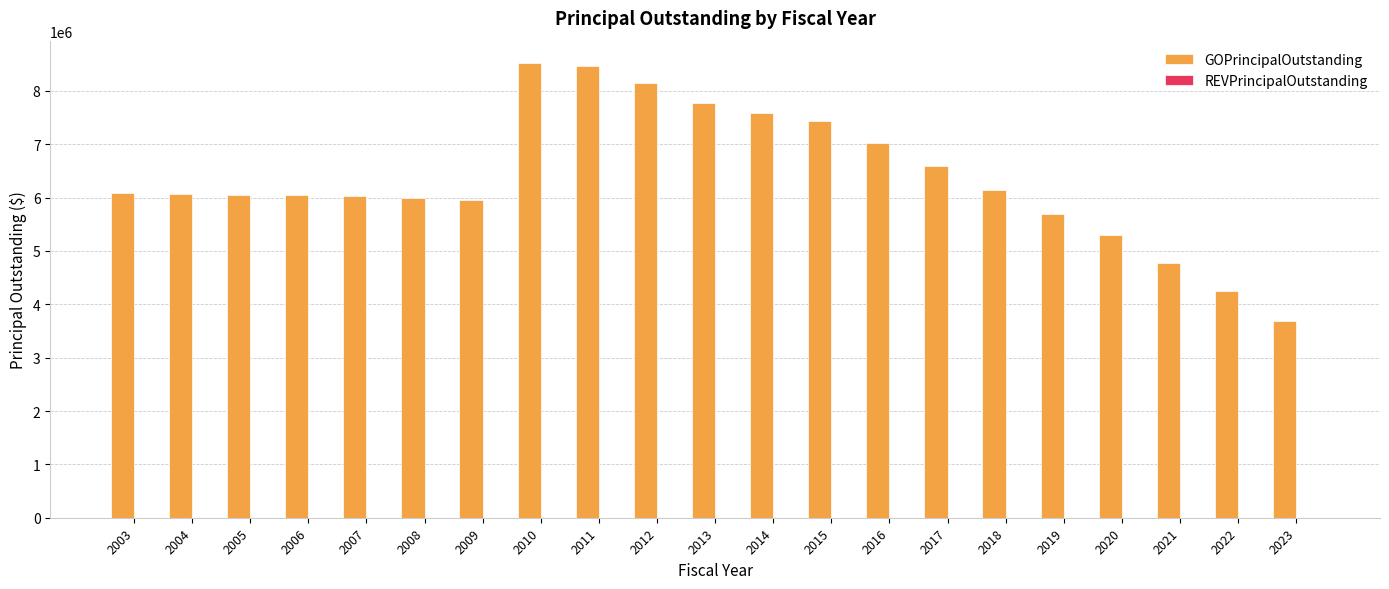

Approximately how many times larger is the value at 2013 compared to 2018?

1.3